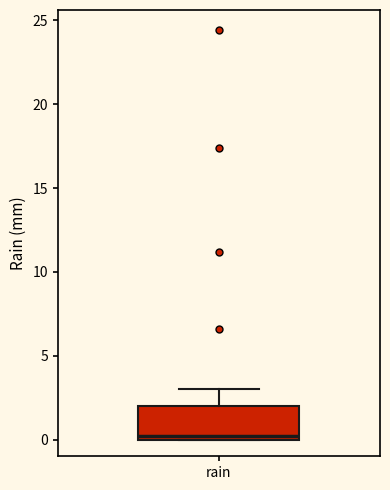

Transcribe this box plot: give where the median line is, the range the box spans, and where the two whiskers end, as read against the y-axis. The values are not printed on the chart, so give them approximately, as read against the axis.

median 0 (just above the box's lower edge), box 0 to 2, whiskers 0 to 3